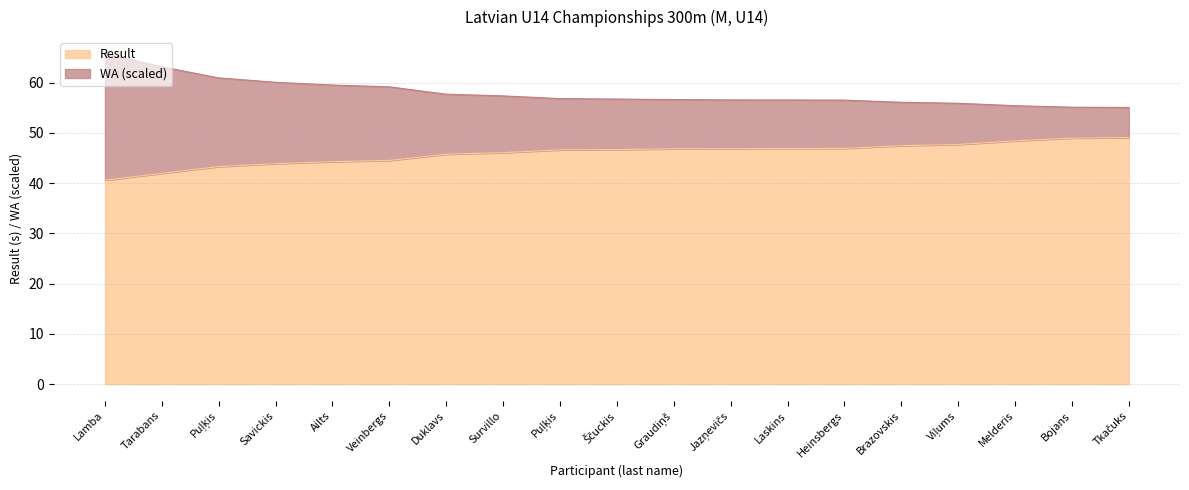

True or false: Result has a value of 46.9 at Jazņevičs.

True